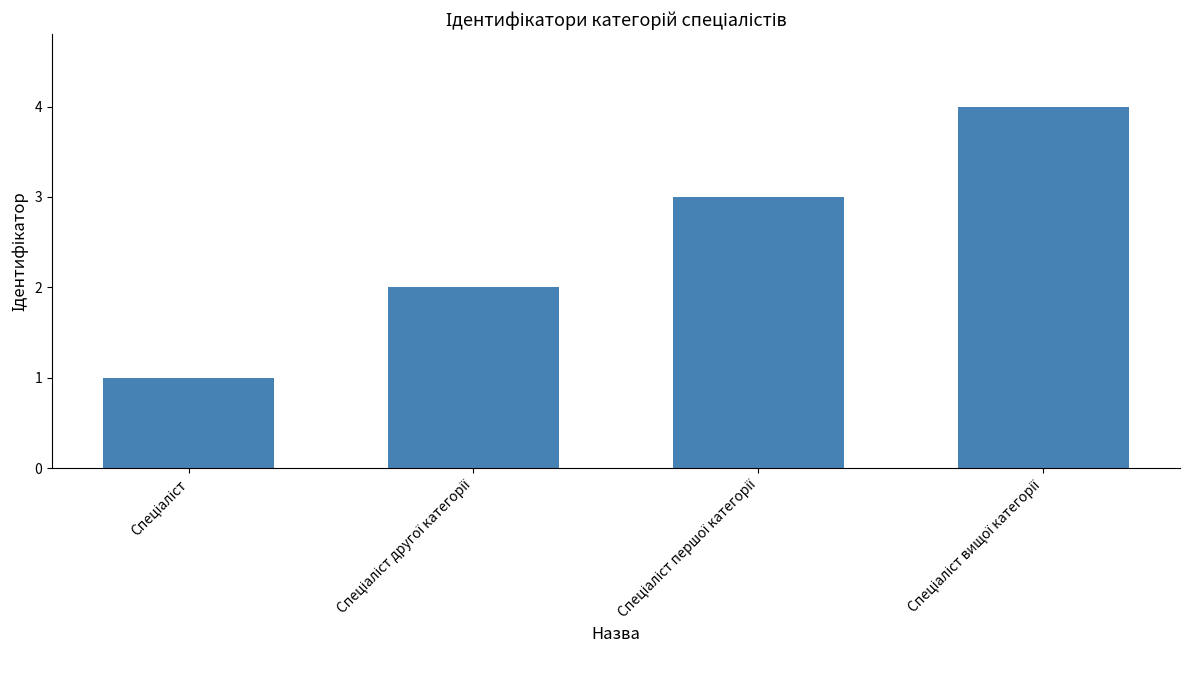

Does the chart contain stacked bars?

No